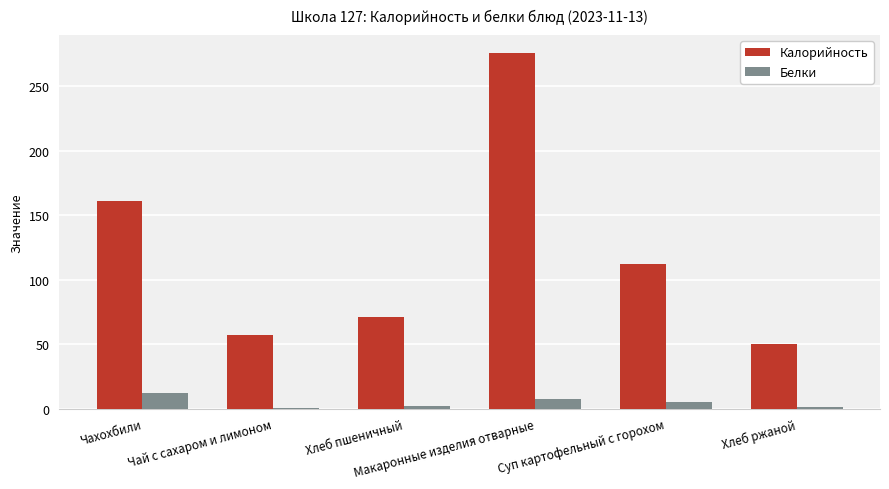

Are the bars horizontal?

No